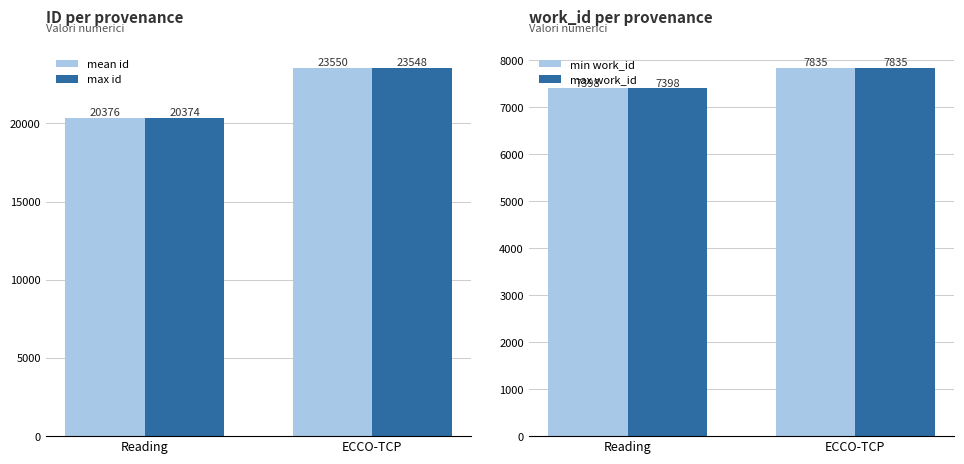

Which has a higher value, Reading or ECCO-TCP?

ECCO-TCP